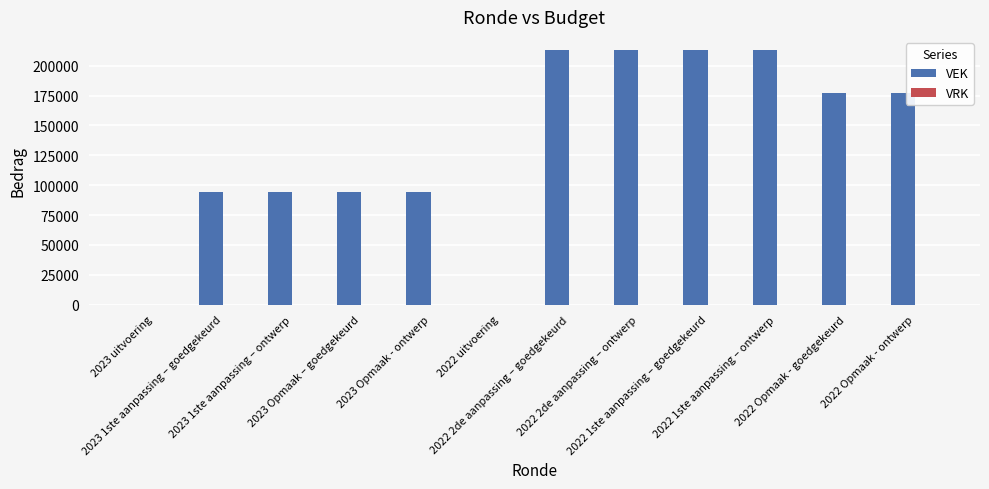

What is the sum of all values?

1585538